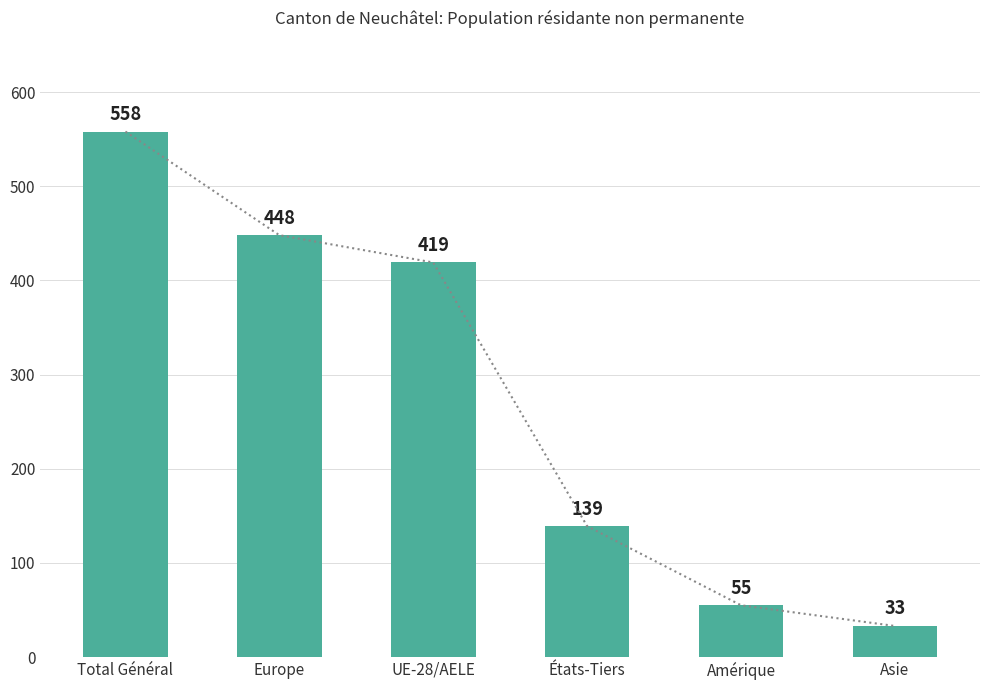

Which has a higher value, Total Général or Asie?

Total Général